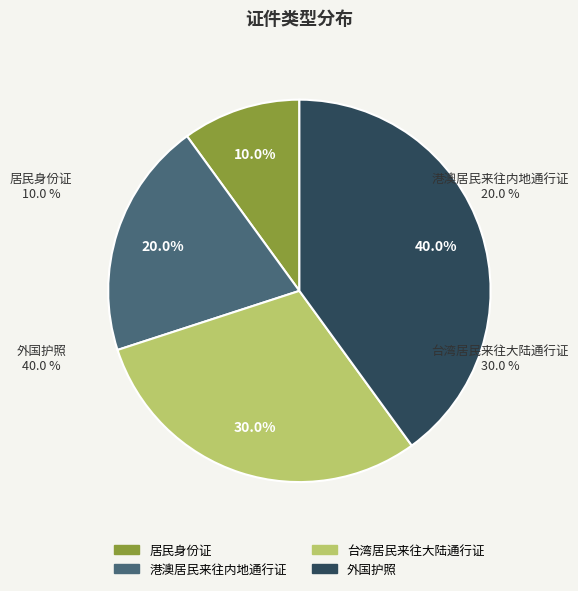

What percentage do 台湾居民来往大陆通行证 and 港澳居民来往内地通行证 together represent?

50.0%